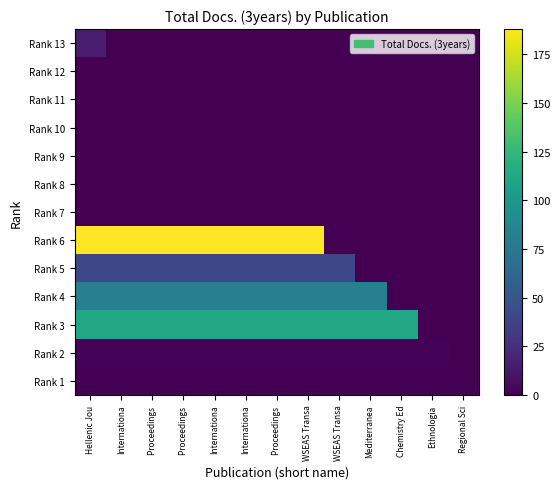

Count the number of categories in the chart.

13